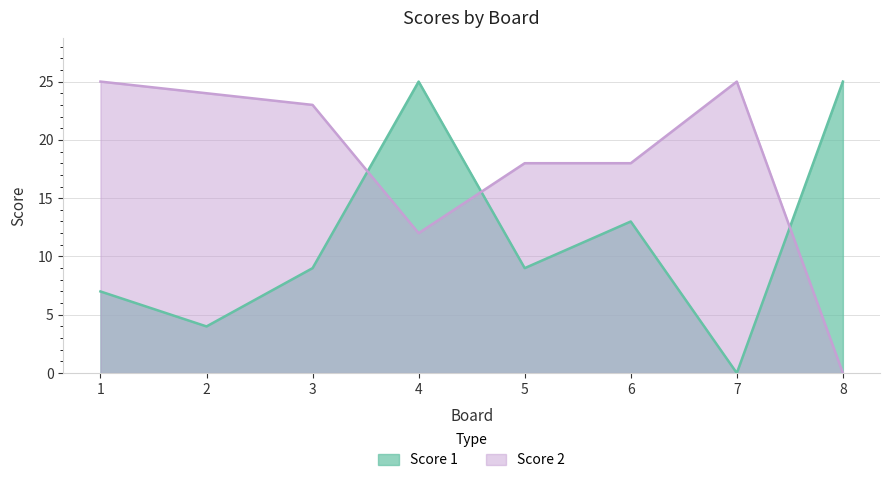

List the series in order of their peak value, lowest first.

Score 1, Score 2